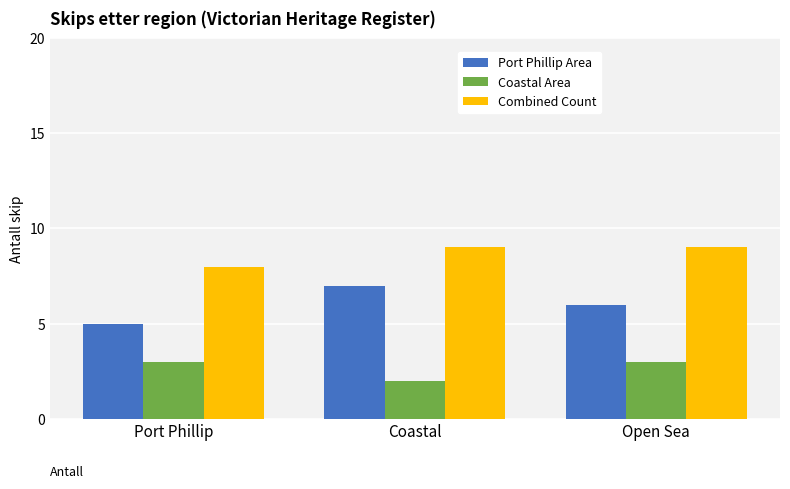

What is the difference between the maximum and minimum values in the Port Phillip Area series?

2